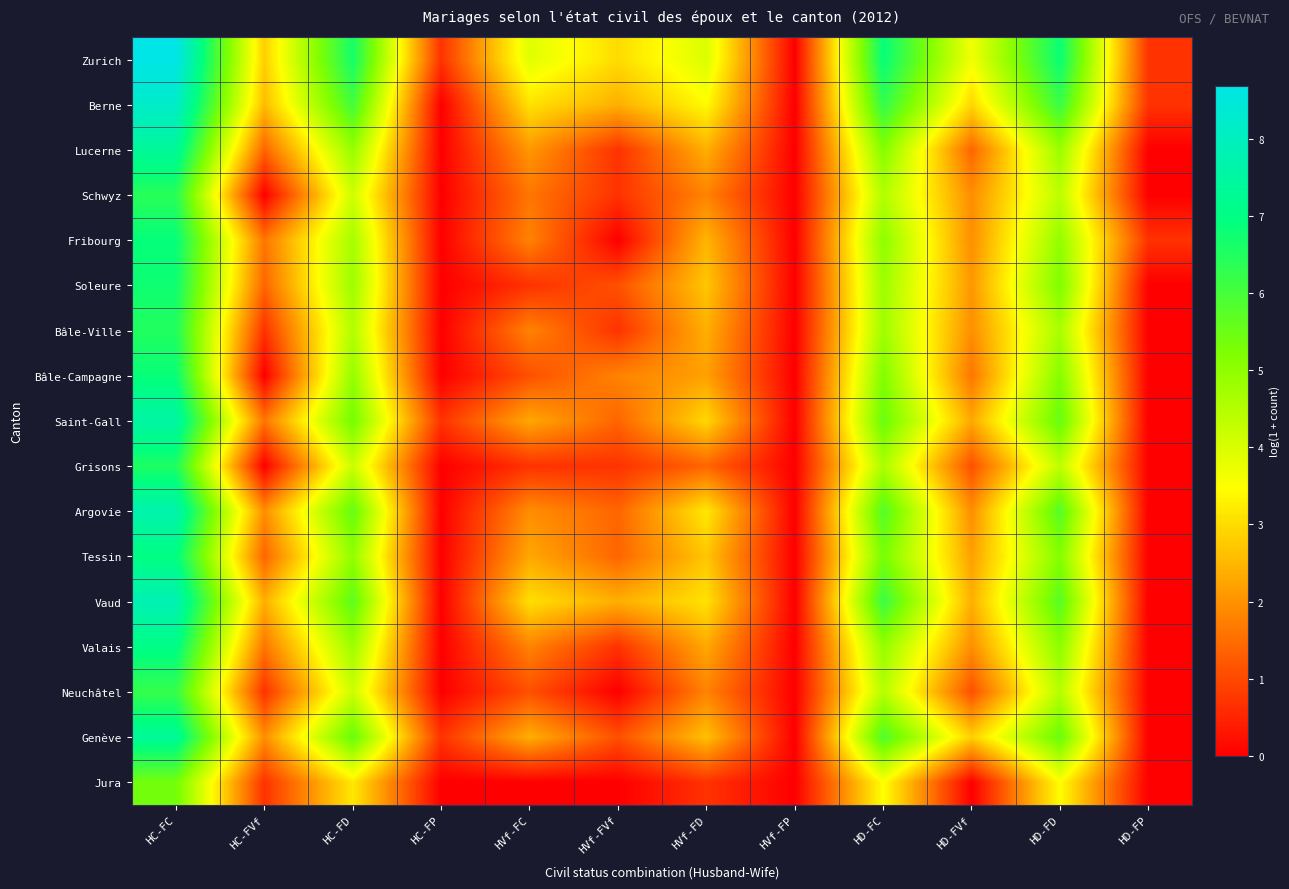

What is the total value across all series at HVf-FC?

31.6